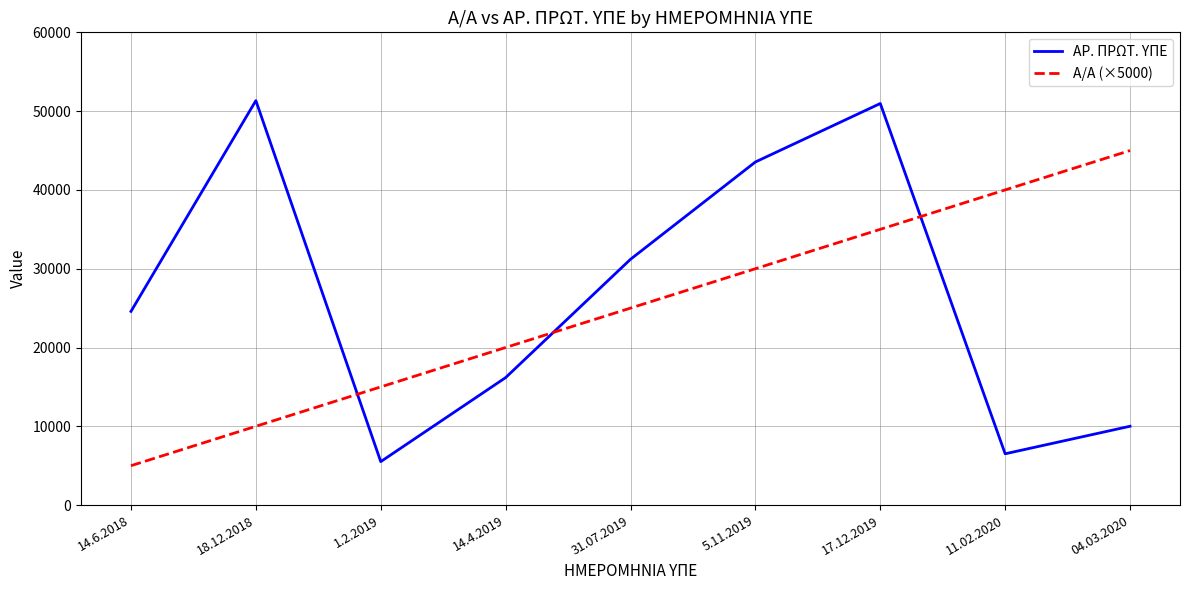

How many distinct data groups are displayed?

2